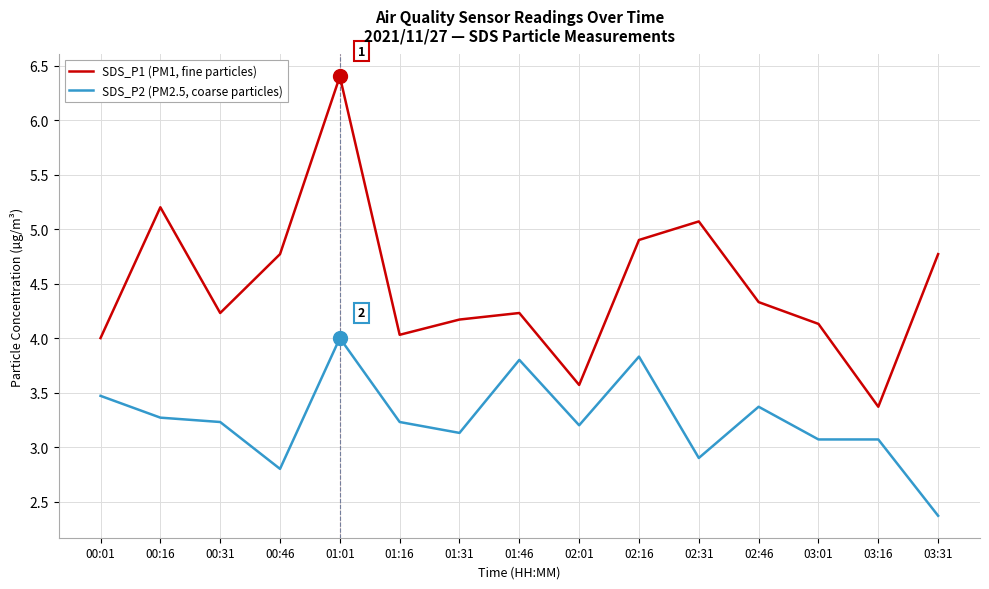

What value does the SDS_P2 (PM2.5, coarse particles) series have at 00:46?

2.8